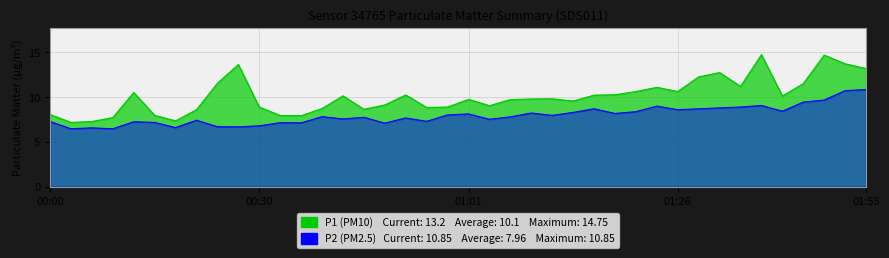

Count the number of data series in this chart.

2